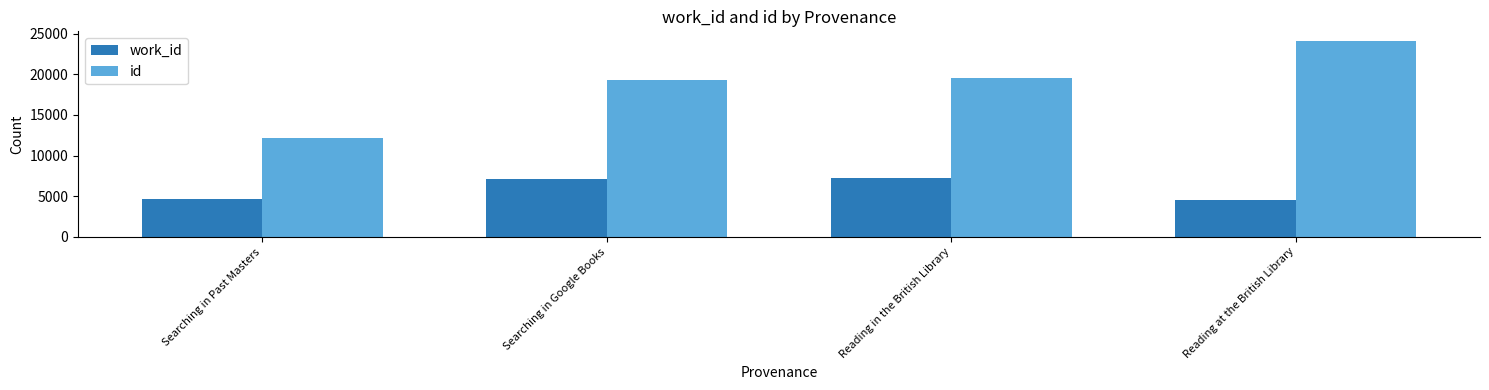

What is the maximum value shown in the chart?

24073